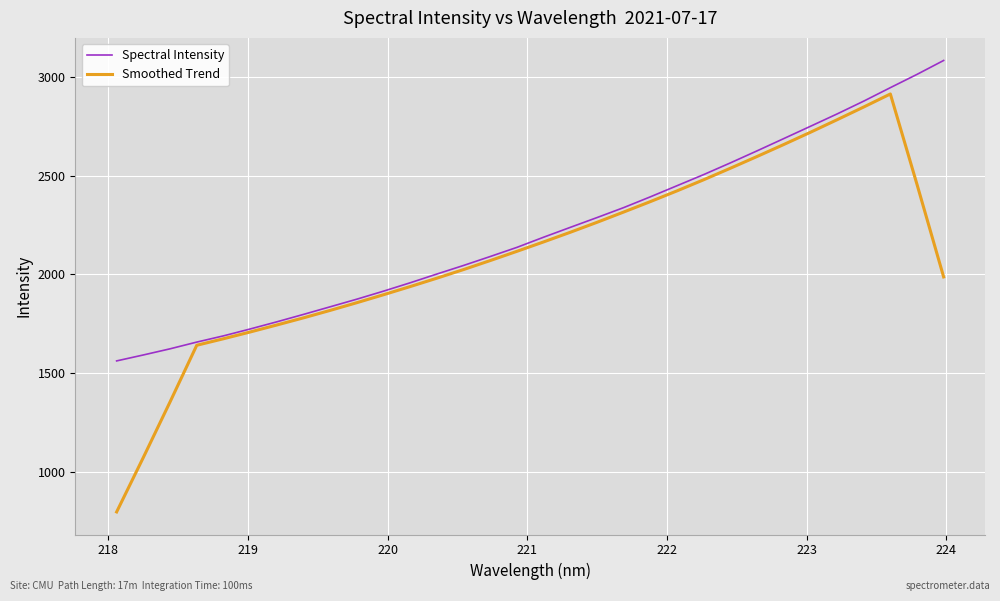

What is the difference between the second highest and minimum values in the Smoothed Trend series?

2052.5